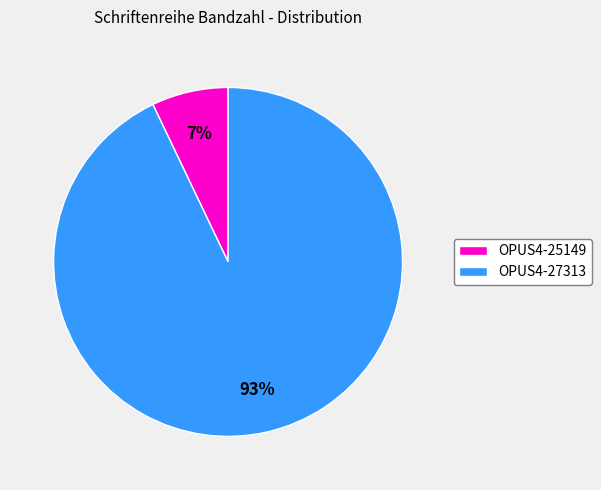

What percentage is the OPUS4-27313 slice, to the nearest percent?

93%